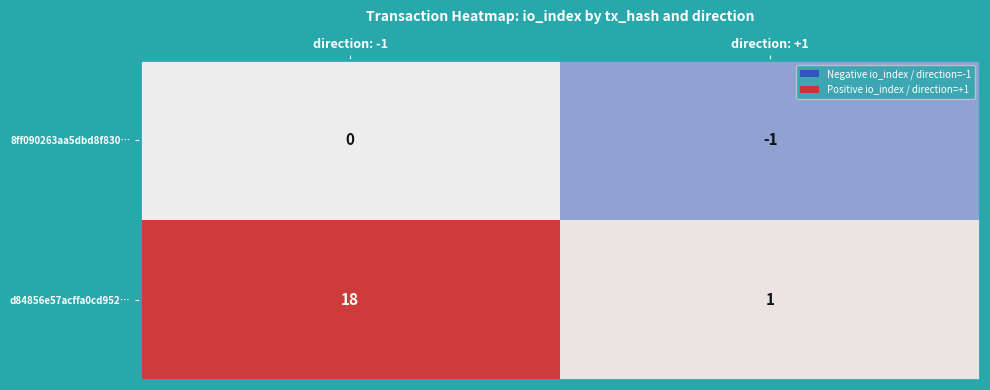

Reading left to right, what are all the values shown in this chart?

8ff090263aa5dbd8f830…: 0	-1
d84856e57acffa0cd952…: 18	1